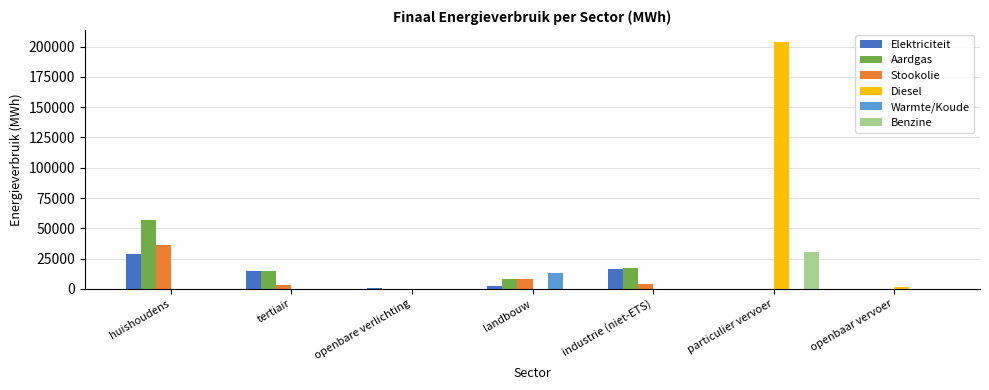

Count the number of data series in this chart.

6